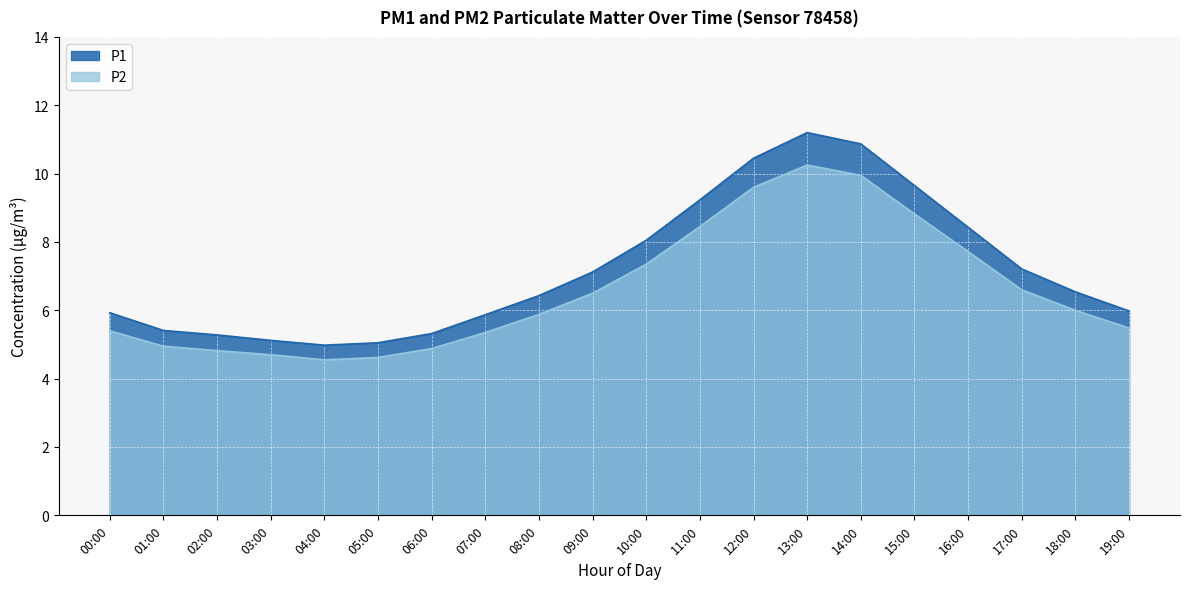

At which label is P2 closest to 7?

10:00